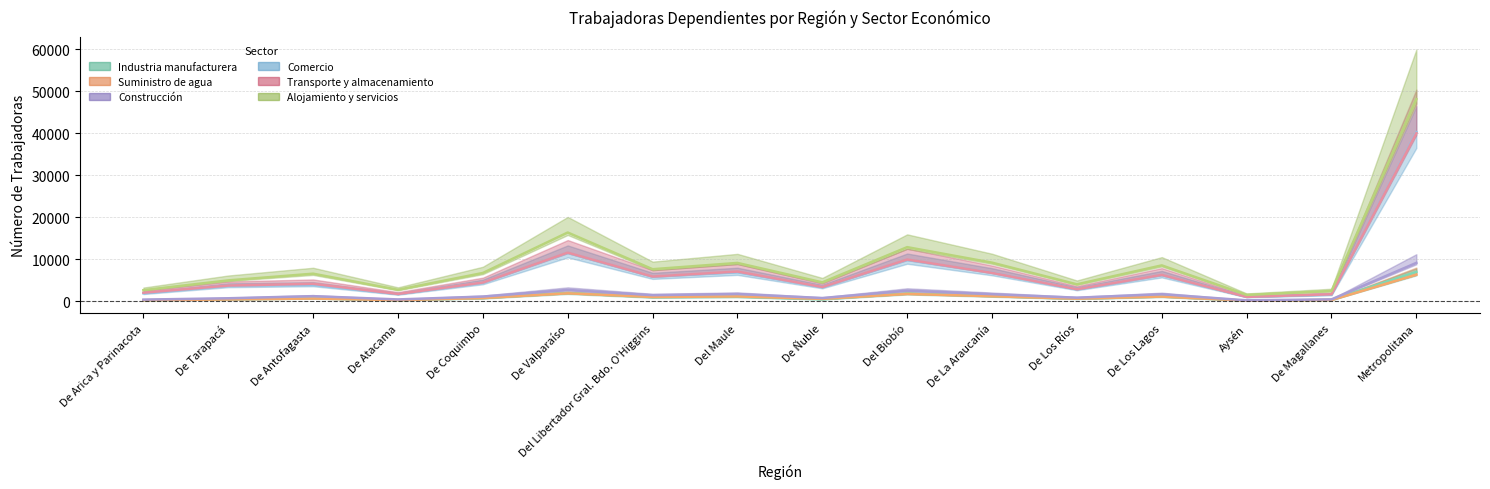

What is the approximate value of Construcción at De Antofagasta?

1219.0